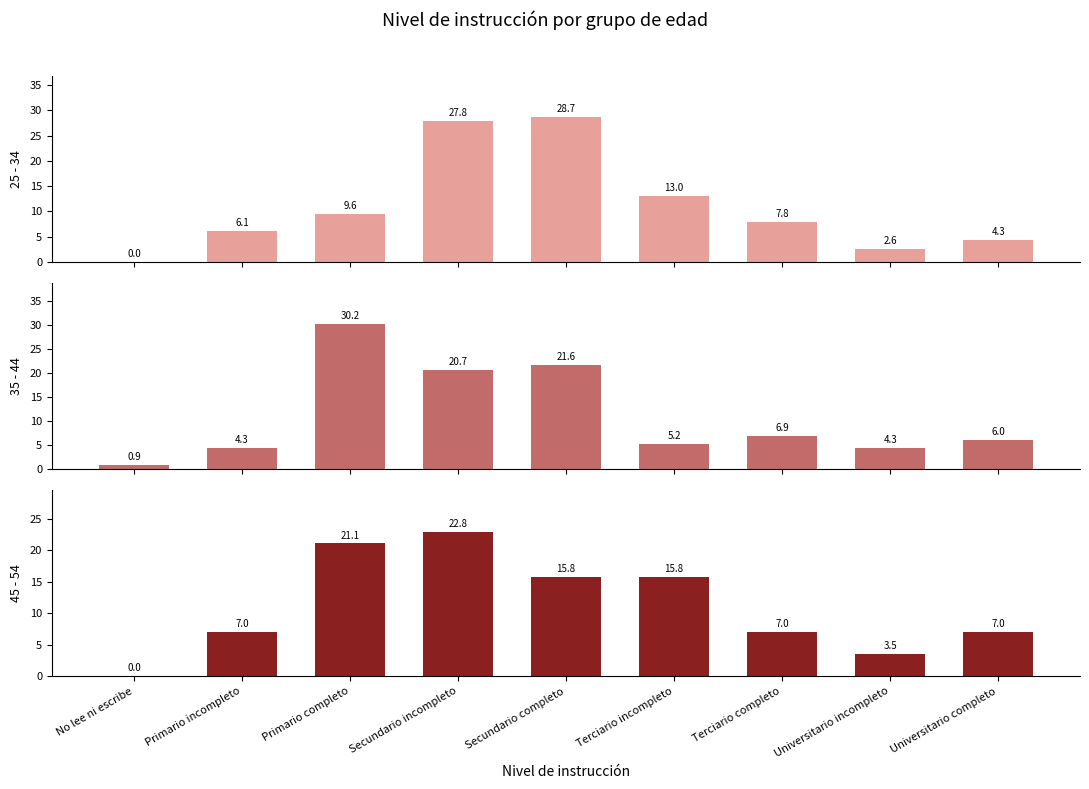

What are all the series names shown in the legend?

25 - 34, 35 - 44, 45 - 54